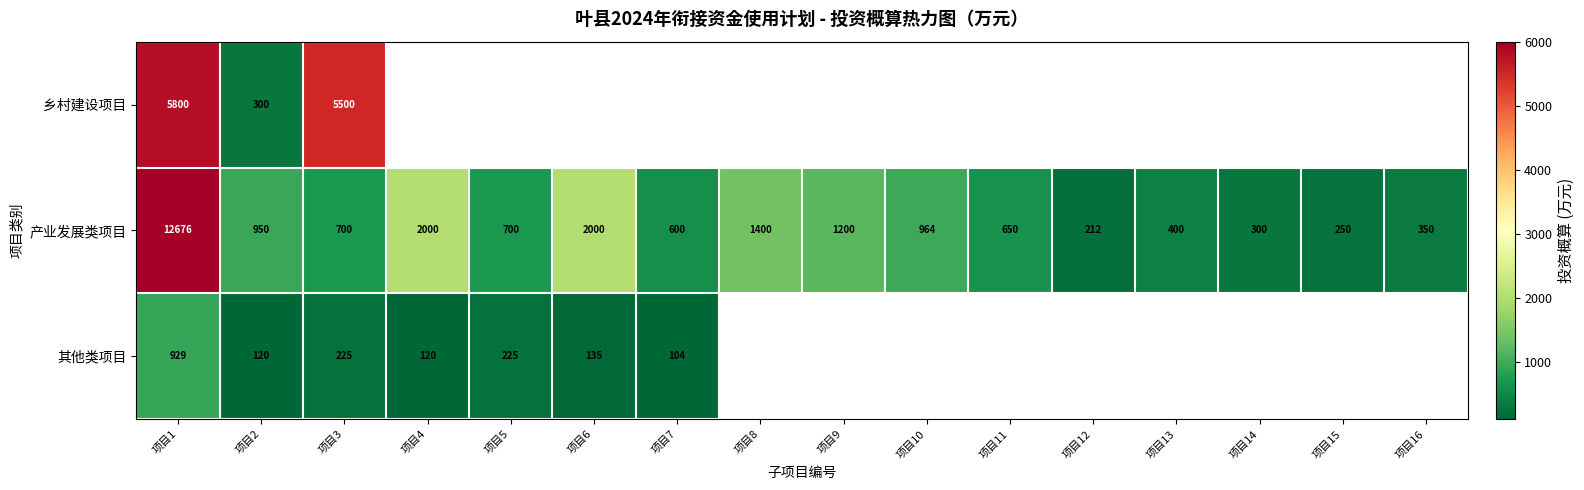

What is the difference between the highest and lowest values at 项目3?

5275